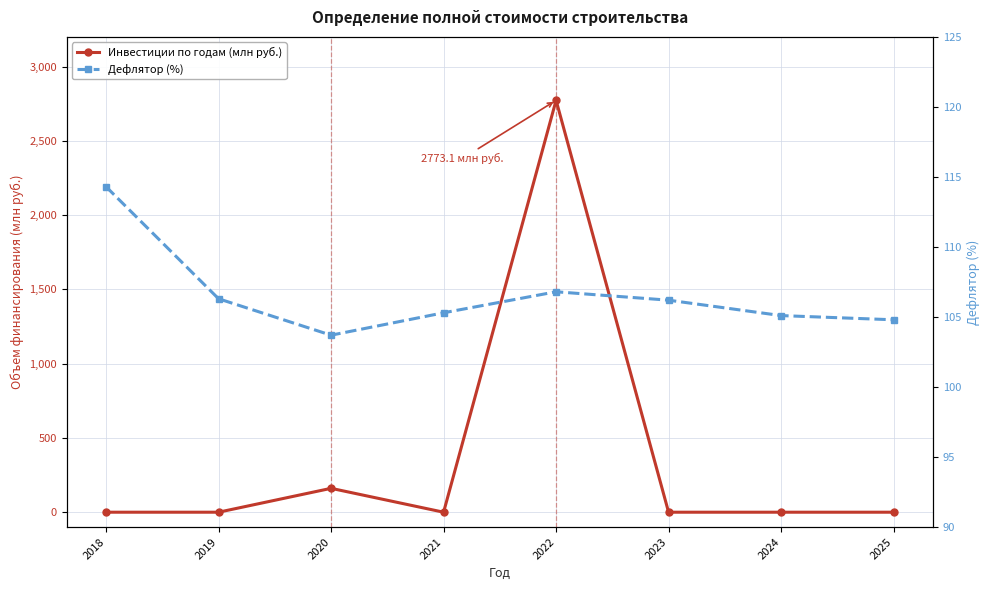

At 2020, list the series in order from smallest to largest.

Дефлятор (%), Инвестиции по годам (млн руб.)